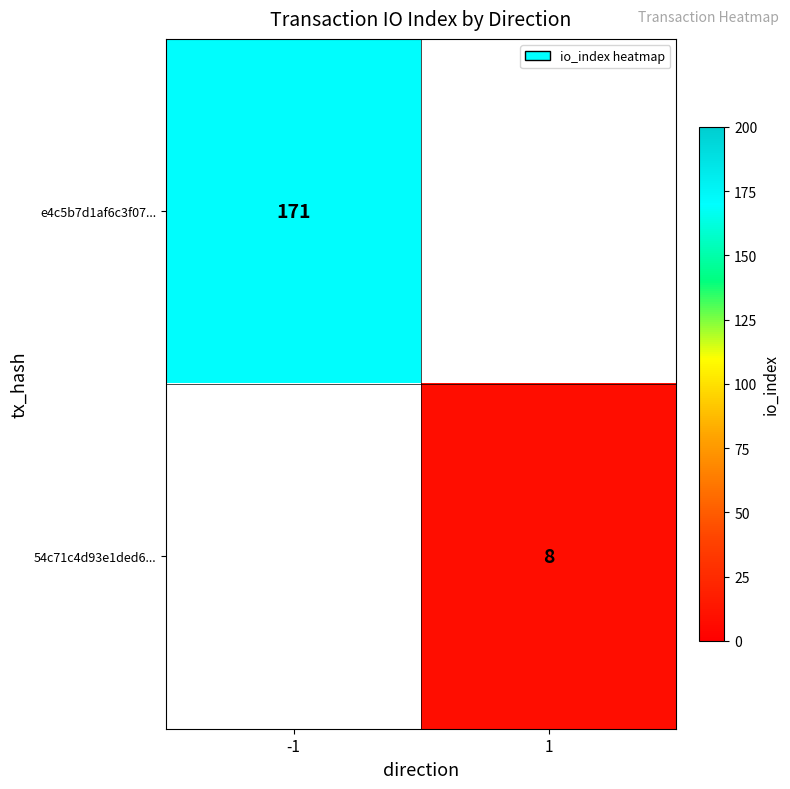

Count the number of categories in the chart.

2